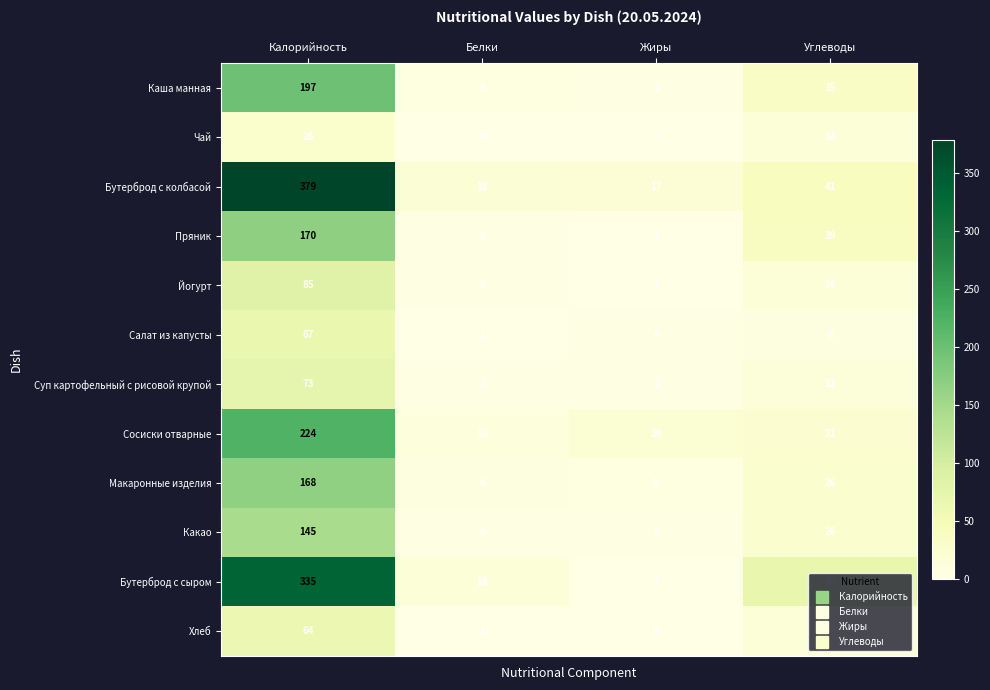

Which series has the largest range (max minus min)?

Бутерброд с колбасой